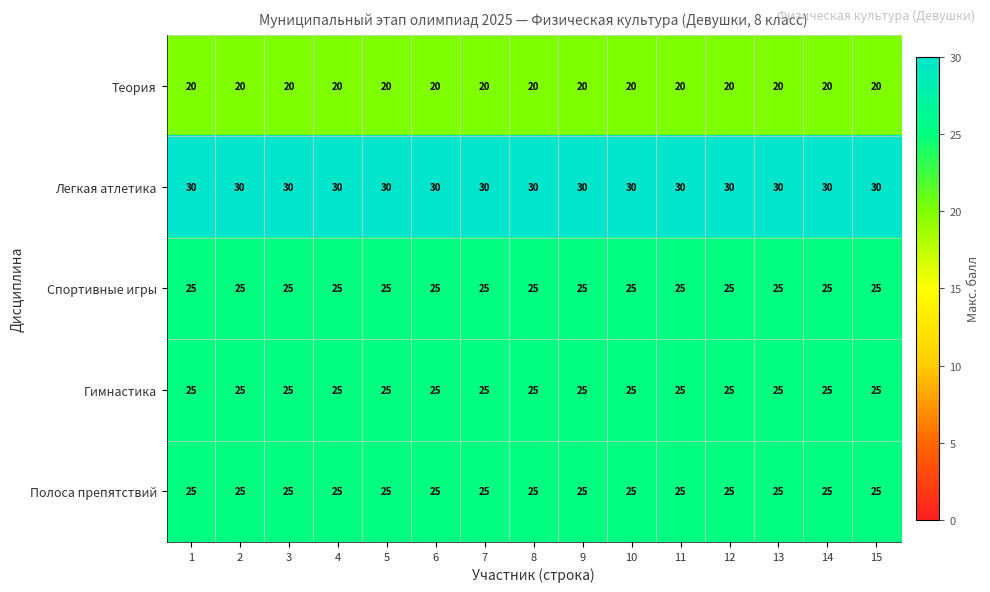

What is the maximum value shown in the chart?

30